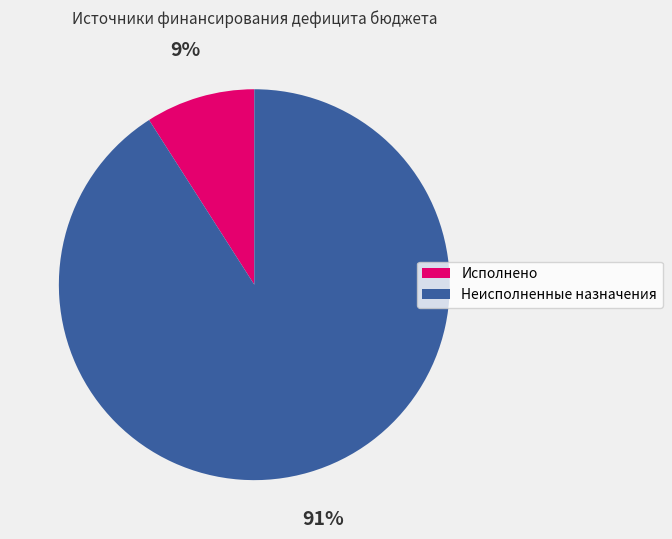

Does any single category account for the majority?

Yes